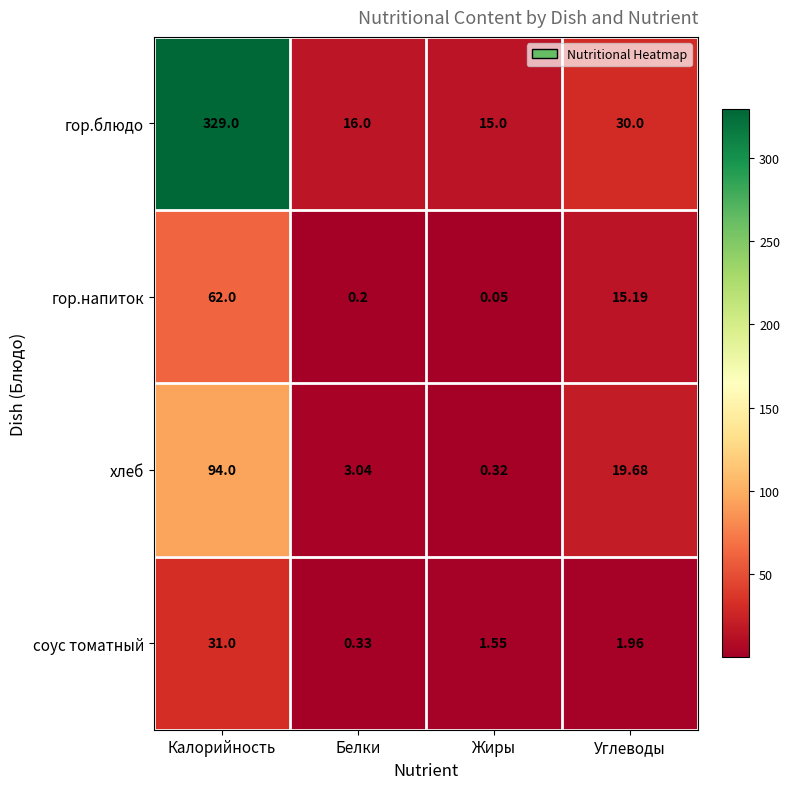

Which category has the highest value in the гор.блюдо series?

Калорийность